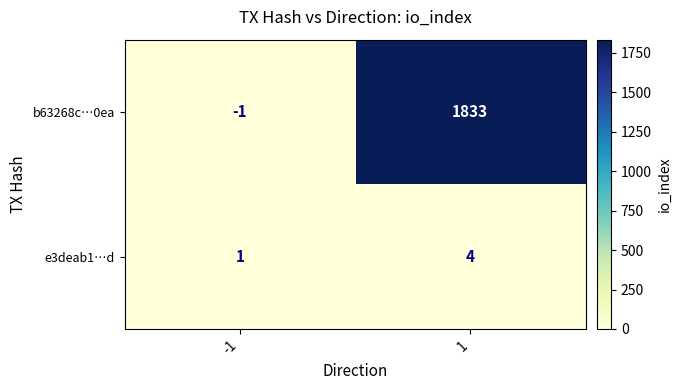

How many distinct data groups are displayed?

2